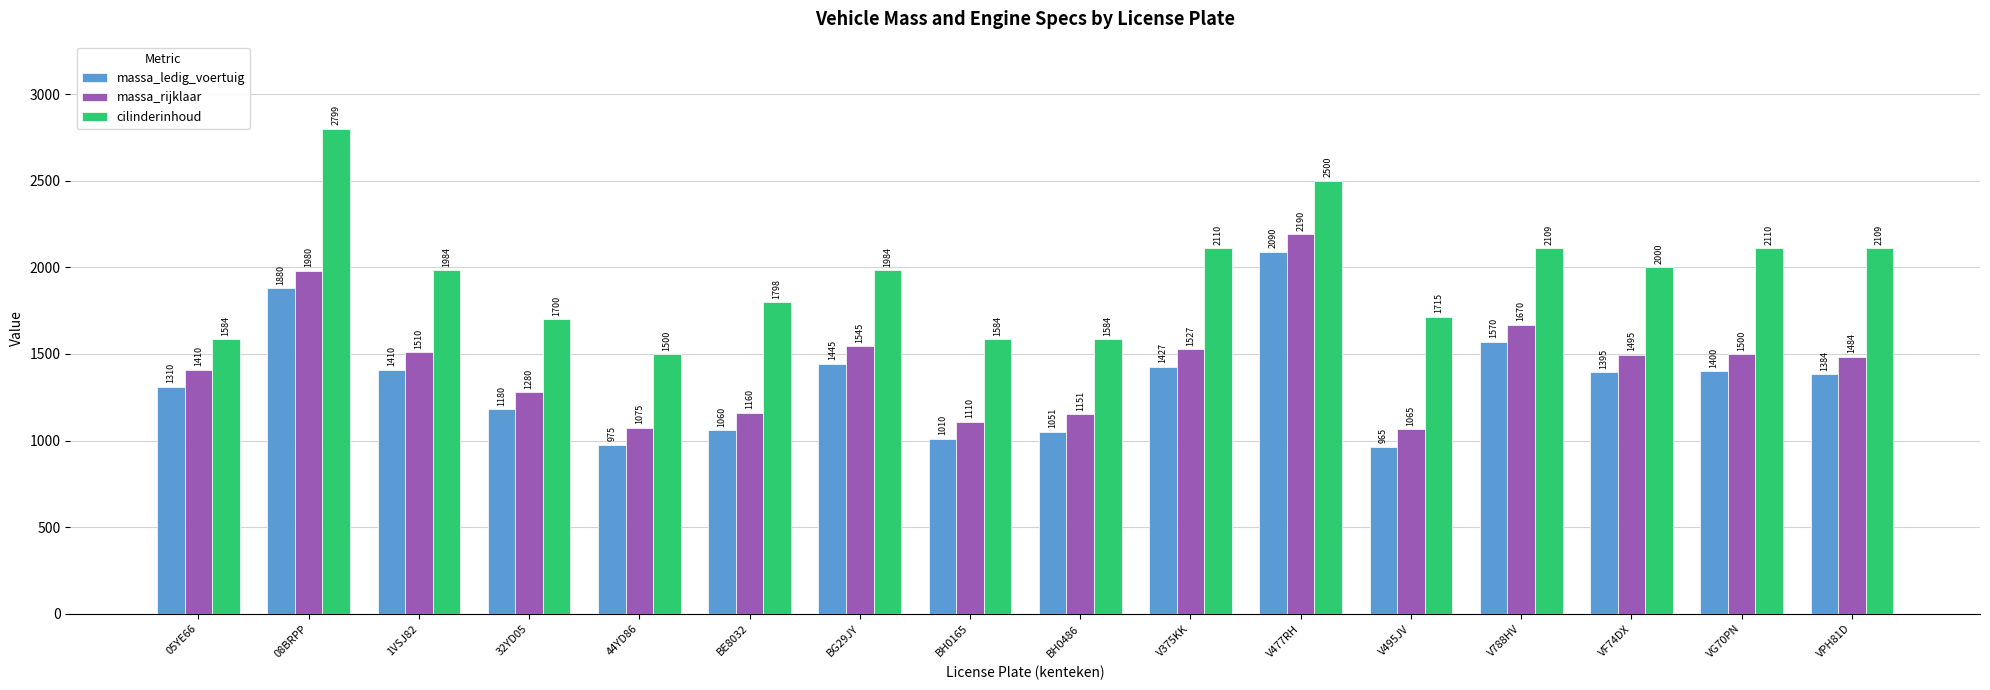

Count the number of data series in this chart.

3